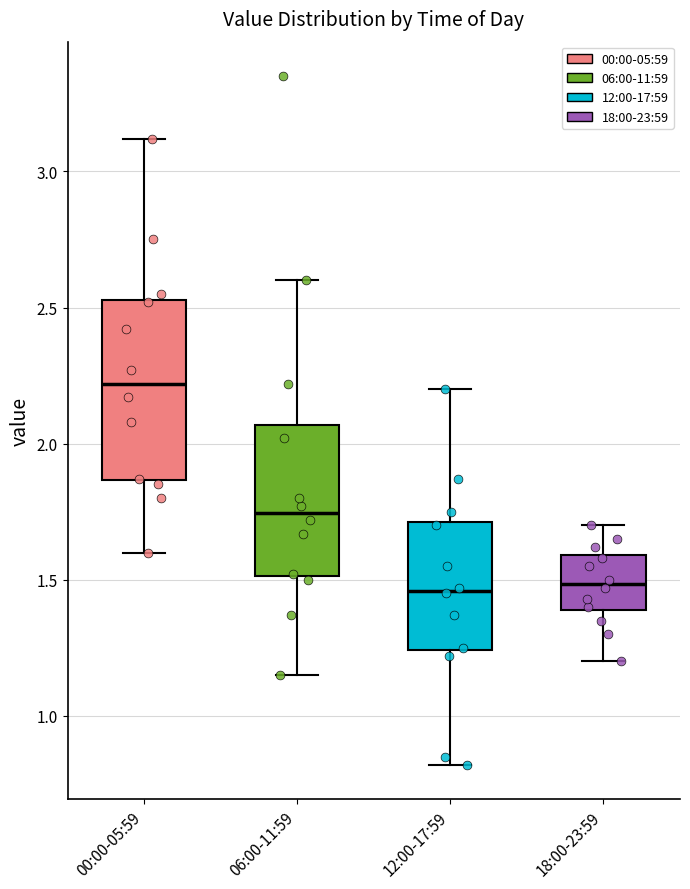

Which box has the highest median line?

00:00-05:59